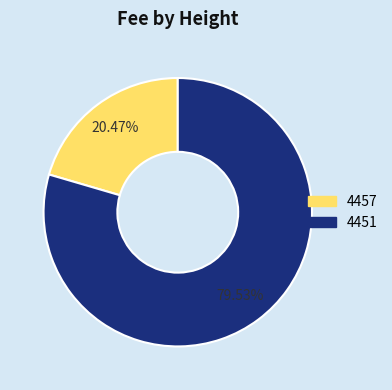

Is there a majority slice in this chart?

Yes